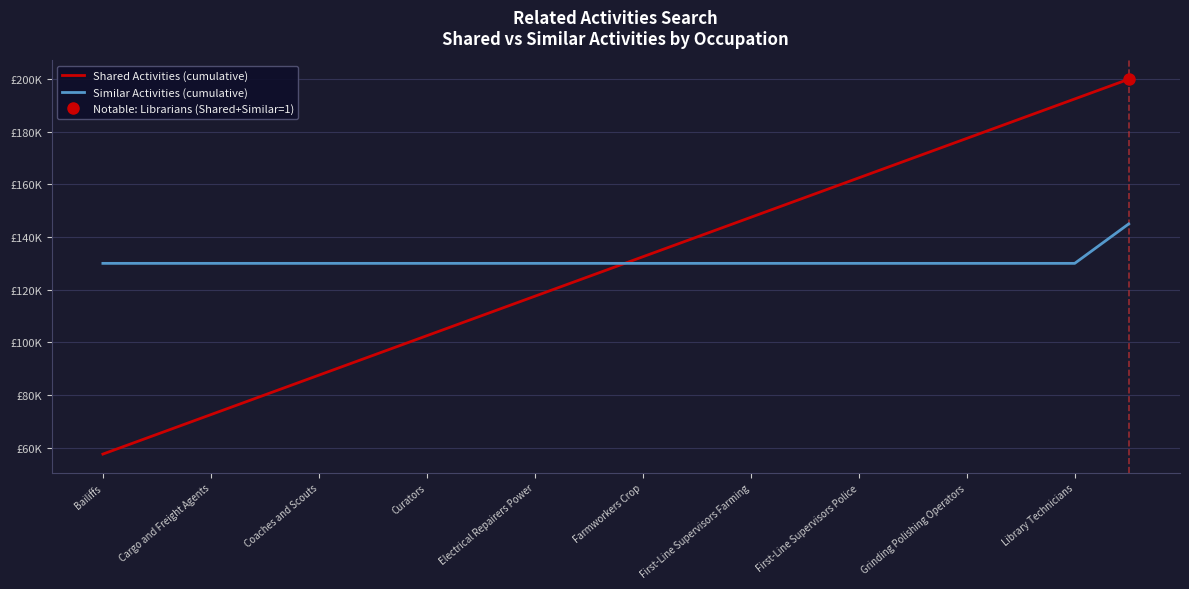

Reading right to left, list all the values displayed in this chart.

Shared Activities (cumulative): 200000	192500	185000	177500	170000	162500	155000	147500	140000	132500	125000	117500	110000	102500	95000	87500	80000	72500	65000	57500
Similar Activities (cumulative): 145000	130000	130000	130000	130000	130000	130000	130000	130000	130000	130000	130000	130000	130000	130000	130000	130000	130000	130000	130000